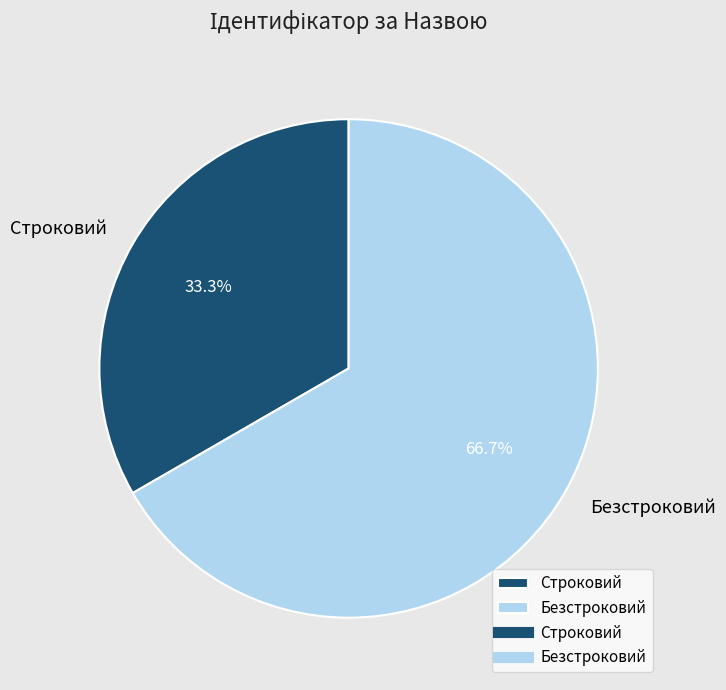

The Безстроковий slice represents 67% of the pie. True or false?

True